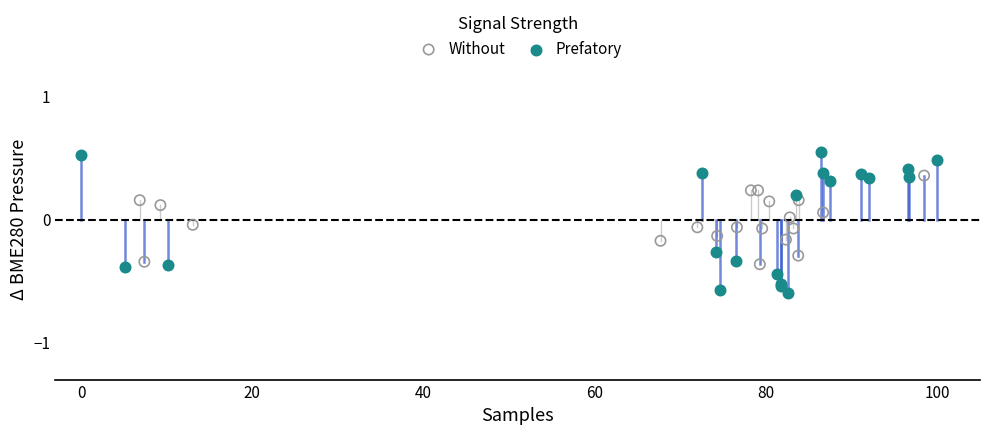

Which series has the widest spread of Y values?

Prefatory